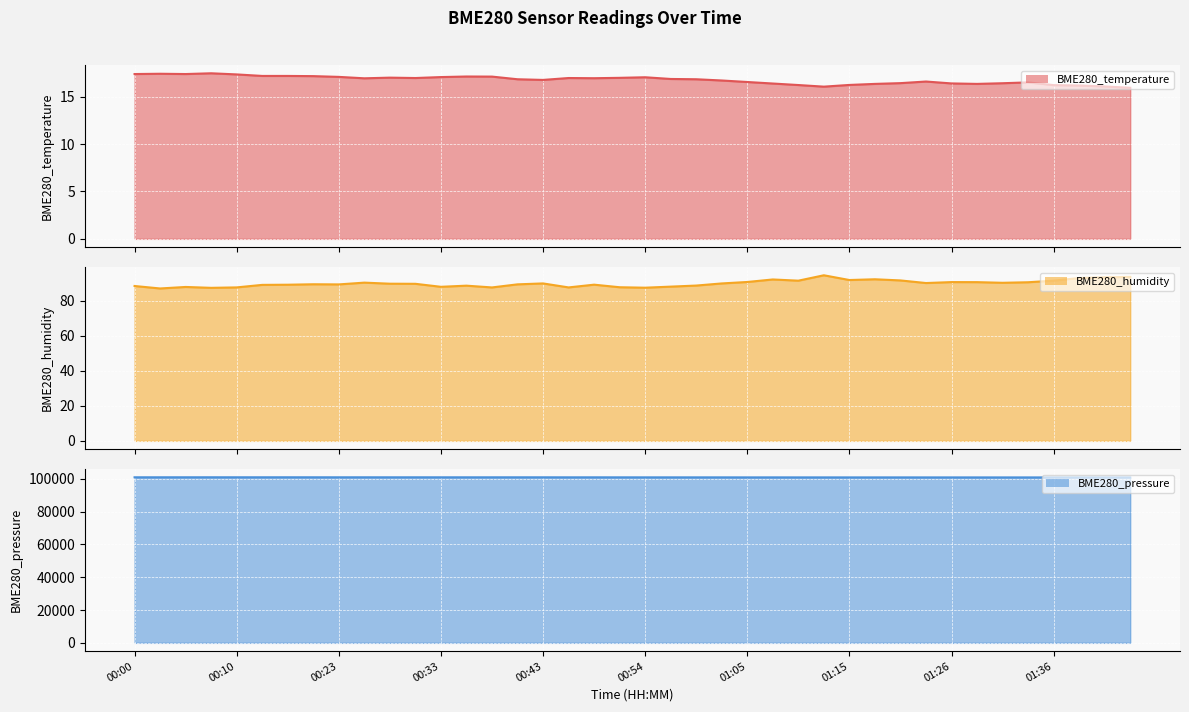

What is the average value of the BME280_temperature line series?

16.8